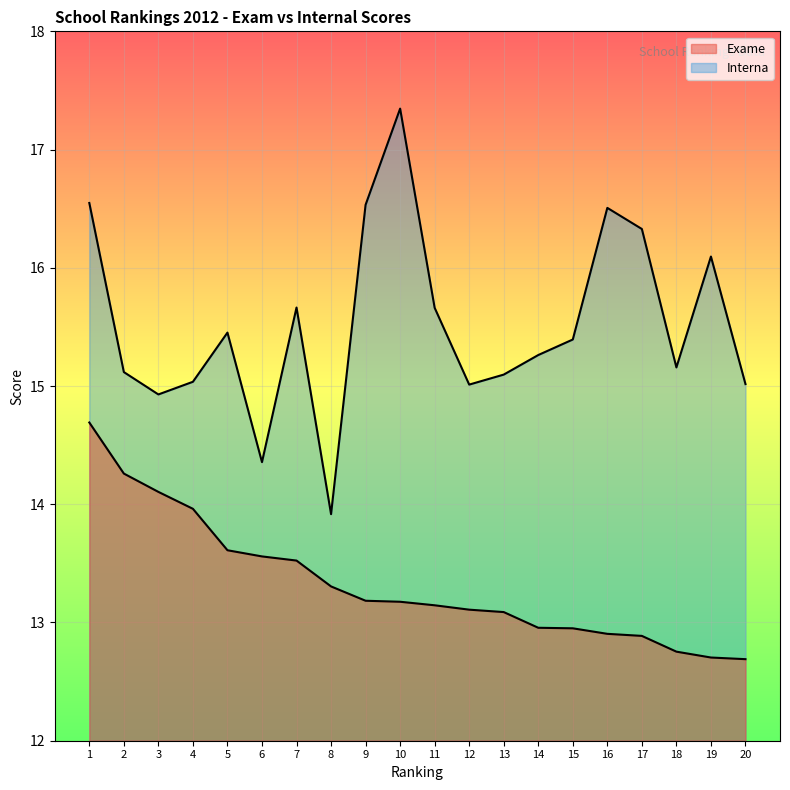

What is the lowest value of the Interna series?

13.9